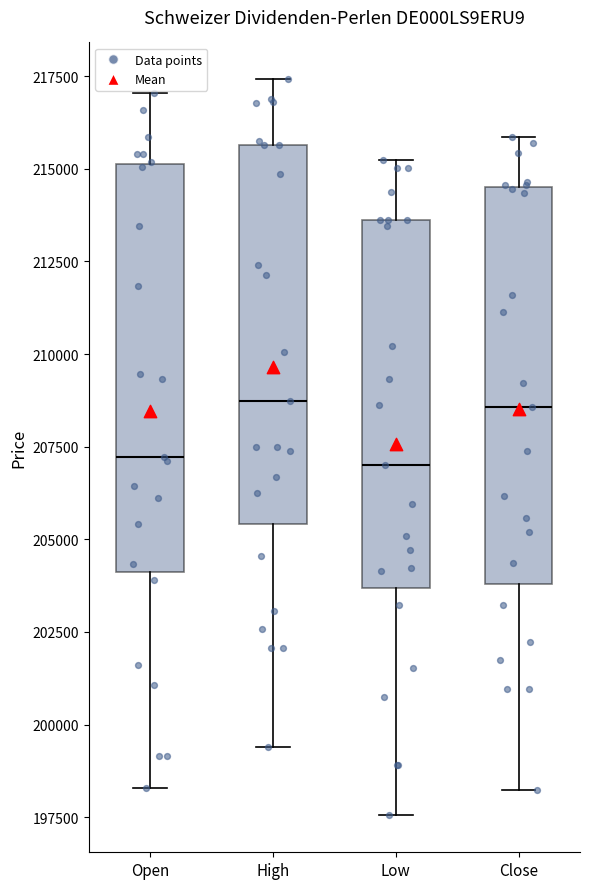

Reading left to right, read every box against the y-axis: the position of its median line, the range the box covers, and the ends of its whiskers. The values are not printed on the chart, so give them approximately, as read against the axis.

Open: median 207000, box 204000 to 215000, whiskers 198500 to 217000
High: median 208500, box 205500 to 215500, whiskers 199500 to 217500
Low: median 207000, box 203500 to 213500, whiskers 197500 to 215000
Close: median 208500, box 204000 to 214500, whiskers 198000 to 216000